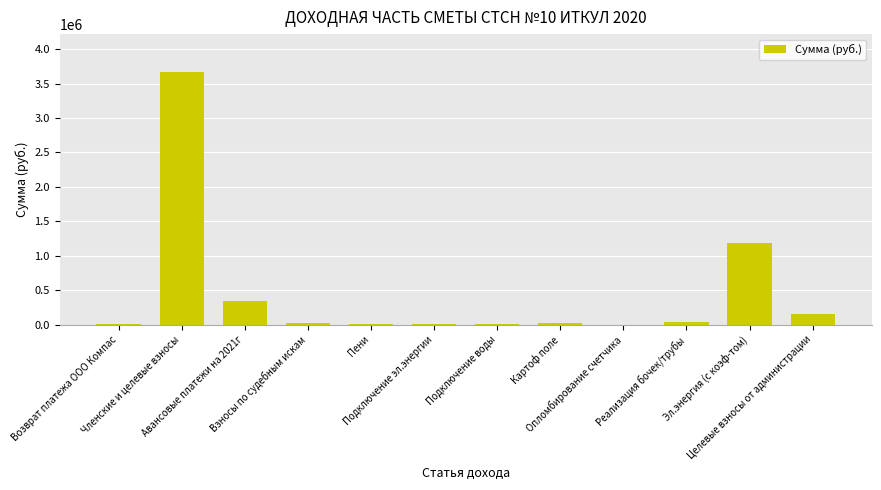

What is the greatest value displayed?

3668168.1